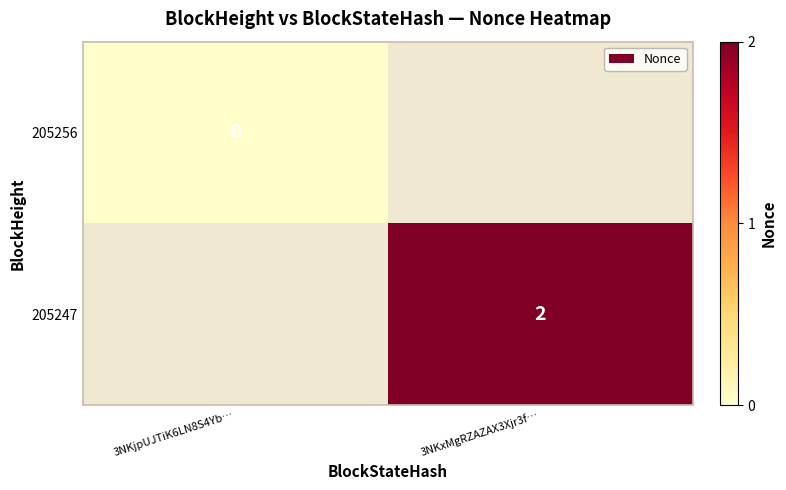

The value of 205247 at 3NKxMgRZAZAX3Xjr3f… is 3. True or false?

False